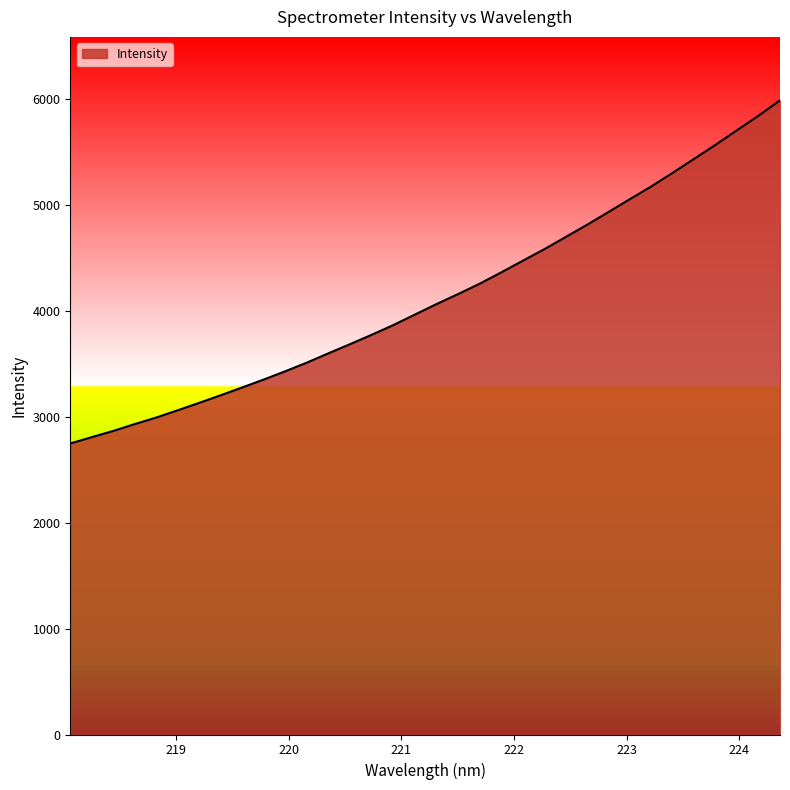

What is the greatest value displayed?

5983.6